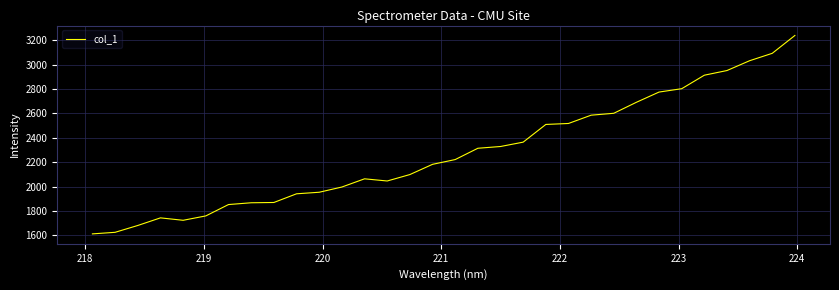

What is the difference between the maximum and minimum values?

1626.2